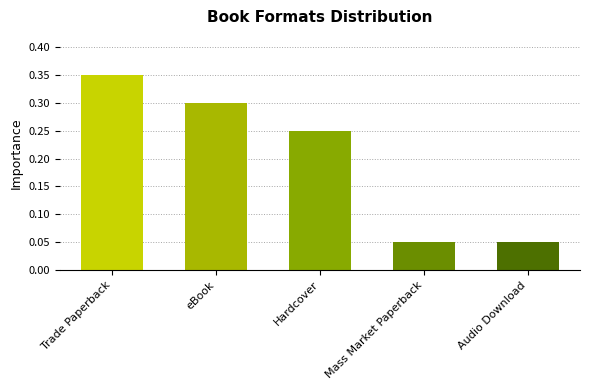

What position from the left is Trade Paperback?

1